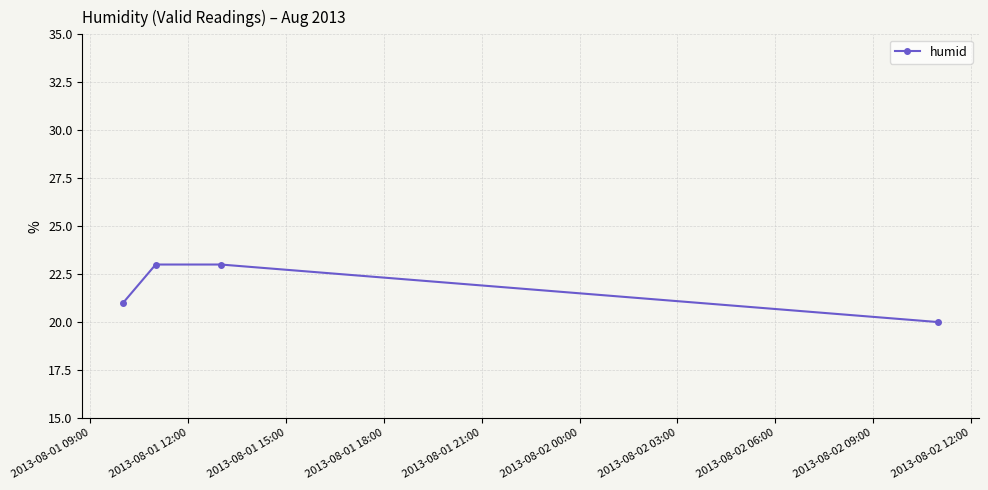

Reading right to left, extract all data points from this chart.

20	23	23	21